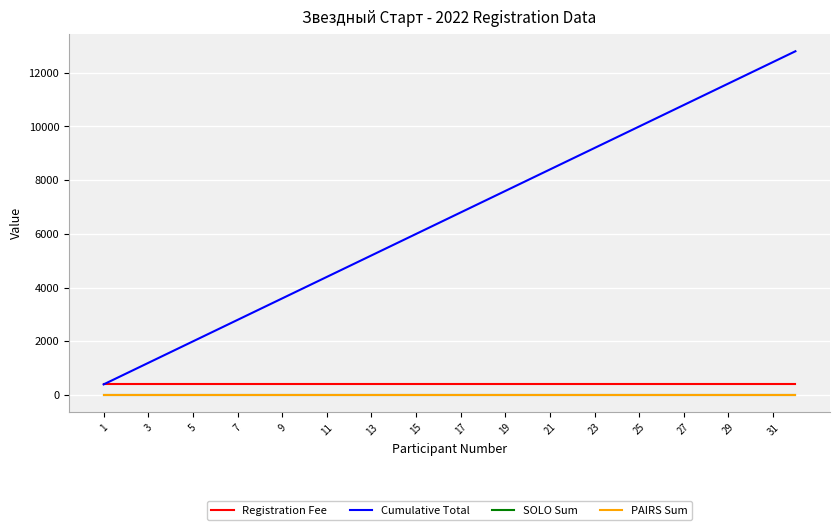

How many values in the Cumulative Total series exceed 6800?

15